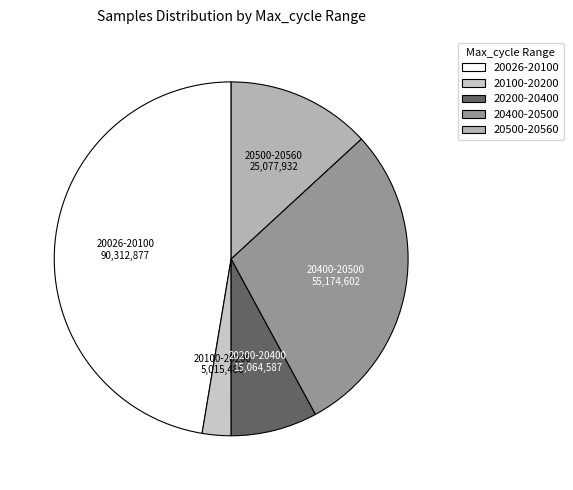

How many segments does this pie chart have?

5